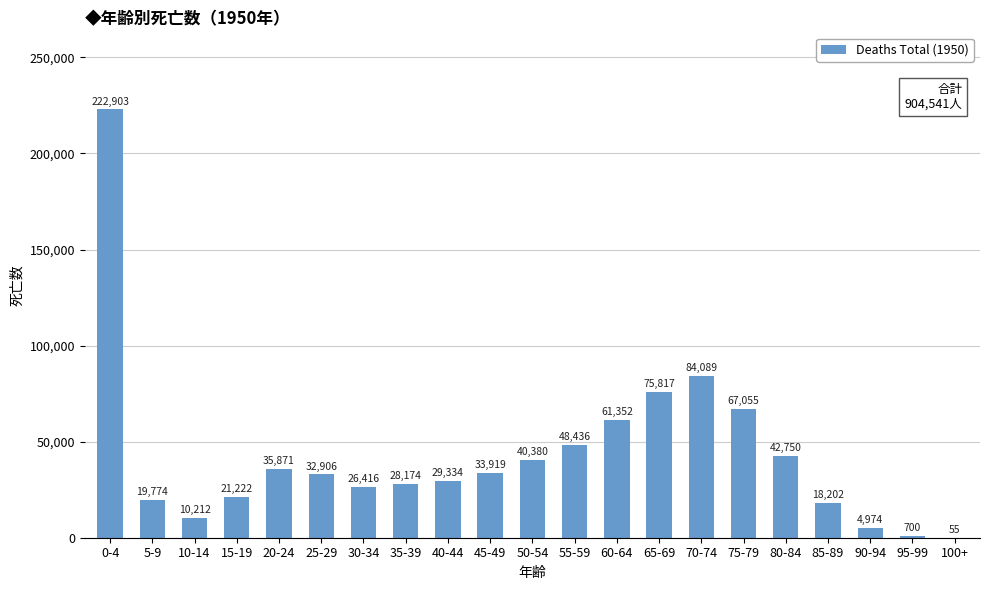

What is the difference between the values at 65-69 and 20-24?

39946